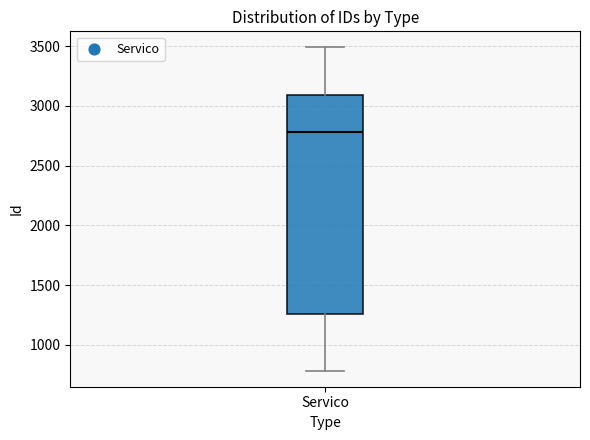

Transcribe this box plot: give where the median line is, the range the box spans, and where the two whiskers end, as read against the y-axis. The values are not printed on the chart, so give them approximately, as read against the axis.

median 2800, box 1250 to 3100, whiskers 800 to 3500